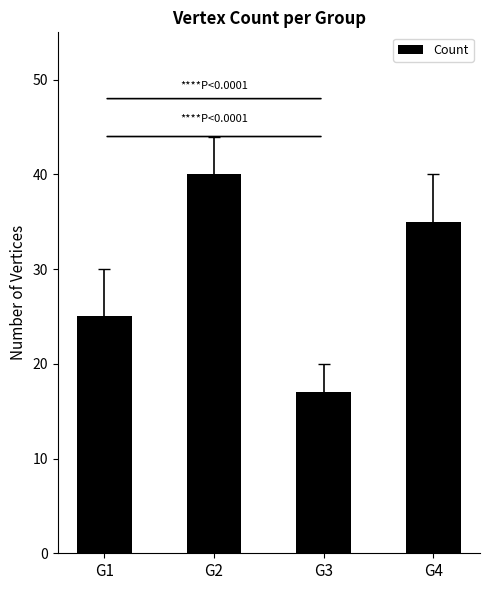

Which category has the lowest value across all series?

G3